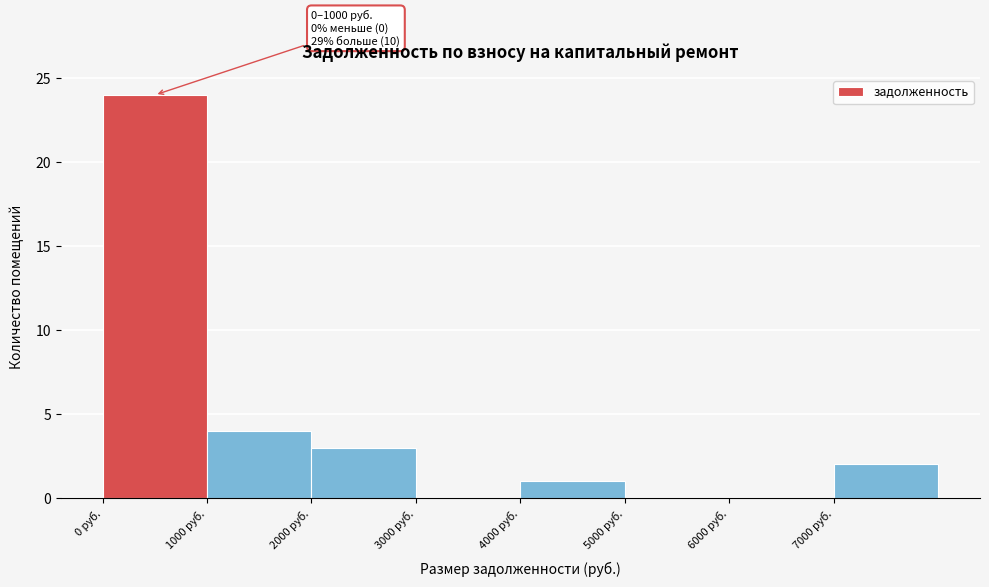

Over which range of the x-axis is the bar tallest?

0 to 1000